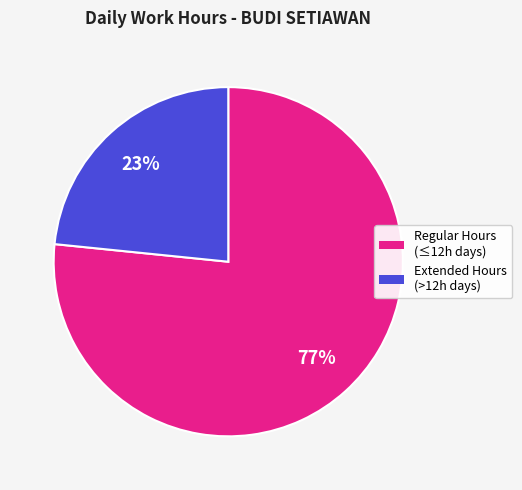

Do Extended Hours (>12h days) and Regular Hours (≤12h days) together represent more than half of the pie?

Yes